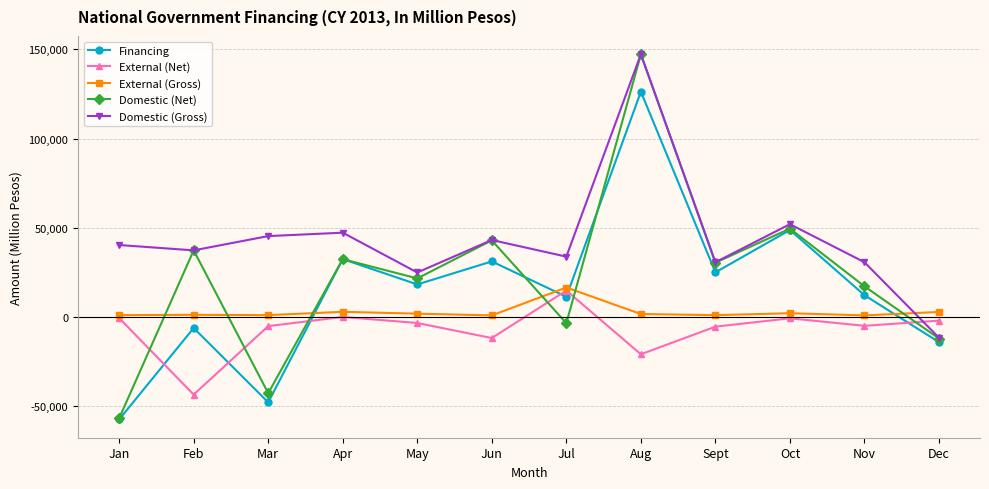

What is the approximate value of Domestic (Gross) at Jan?

40314